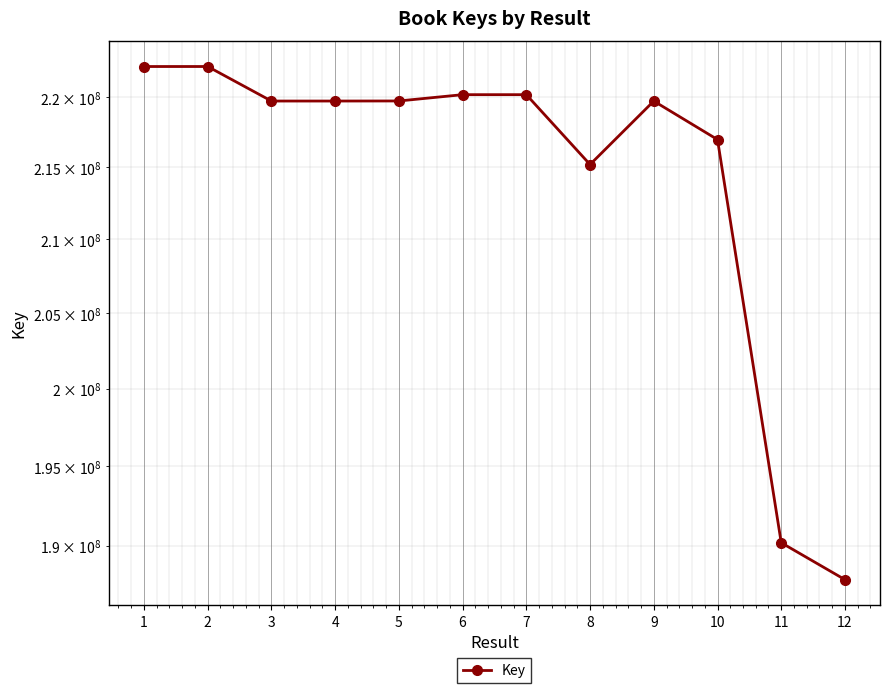

What is the sum of the values at 11 and 2?

412376737